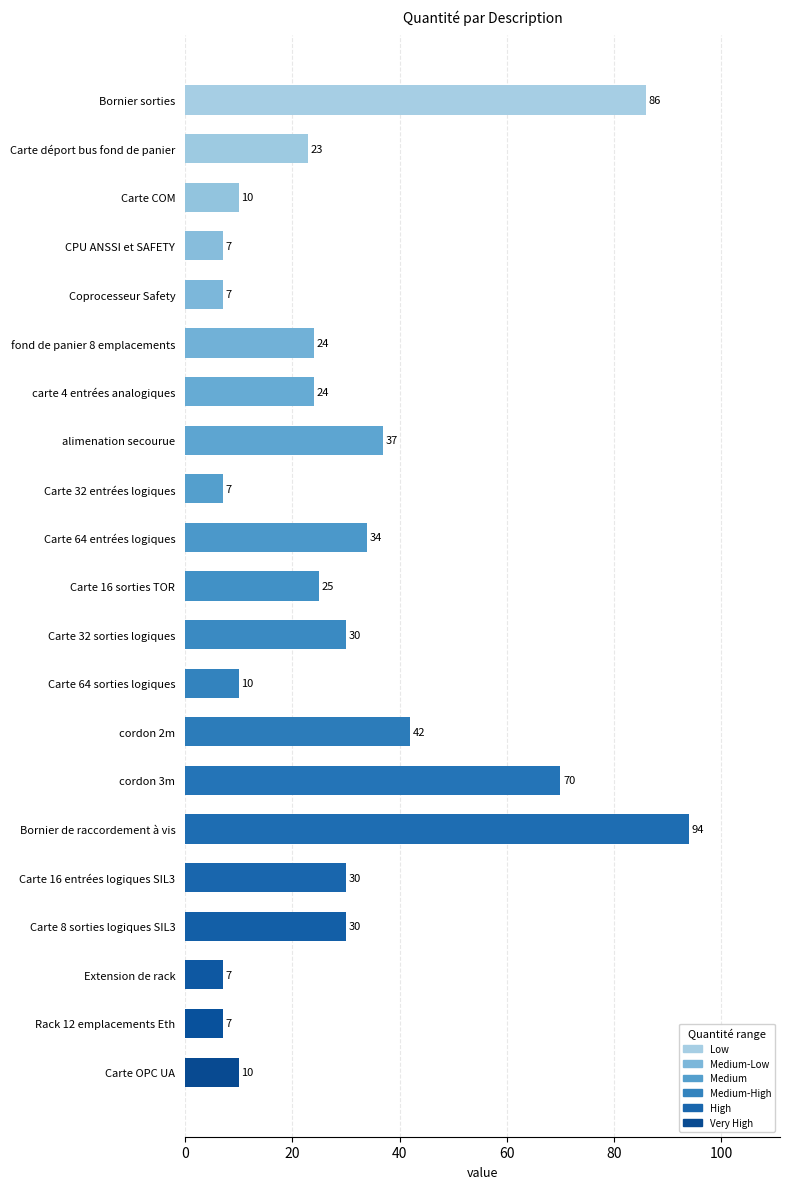

Reading left to right, what are all the values shown in this chart?

Bornier sorties=86	Carte déport bus fond de panier=23	Carte COM=10	CPU ANSSI et SAFETY=7	Coprocesseur Safety=7	fond de panier 8 emplacements=24	carte 4 entrées analogiques=24	alimenation secourue=37	Carte 32 entrées logiques=7	Carte 64 entrées logiques=34	Carte 16 sorties TOR=25	Carte 32 sorties logiques=30	Carte 64 sorties logiques=10	cordon 2m=42	cordon 3m=70	Bornier de raccordement à vis=94	Carte 16 entrées logiques SIL3=30	Carte 8 sorties logiques SIL3=30	Extension de rack=7	Rack 12 emplacements Eth=7	Carte OPC UA=10